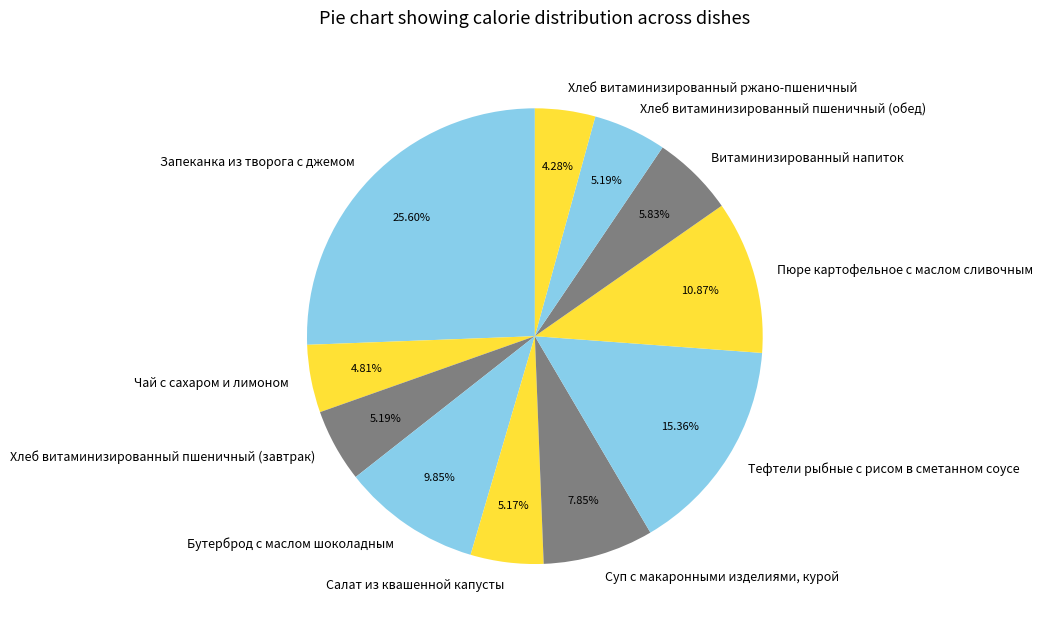

Between Хлеб витаминизированный пшеничный (обед) and Витаминизированный напиток, which is larger?

Витаминизированный напиток